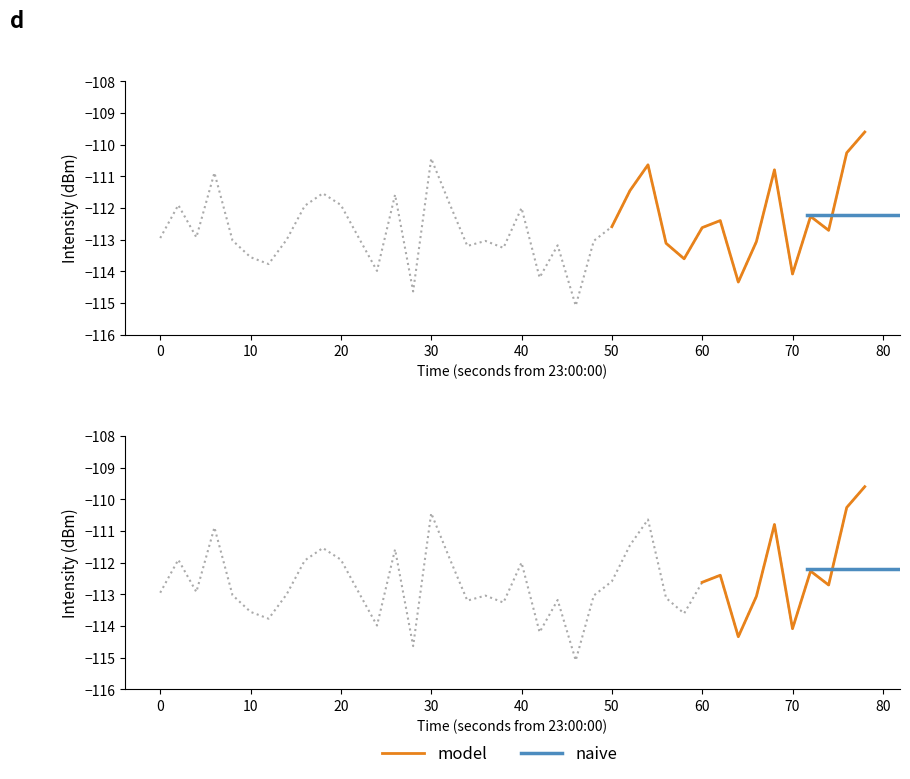

True or false: there are more than 0 points higher than both neighbors.

True